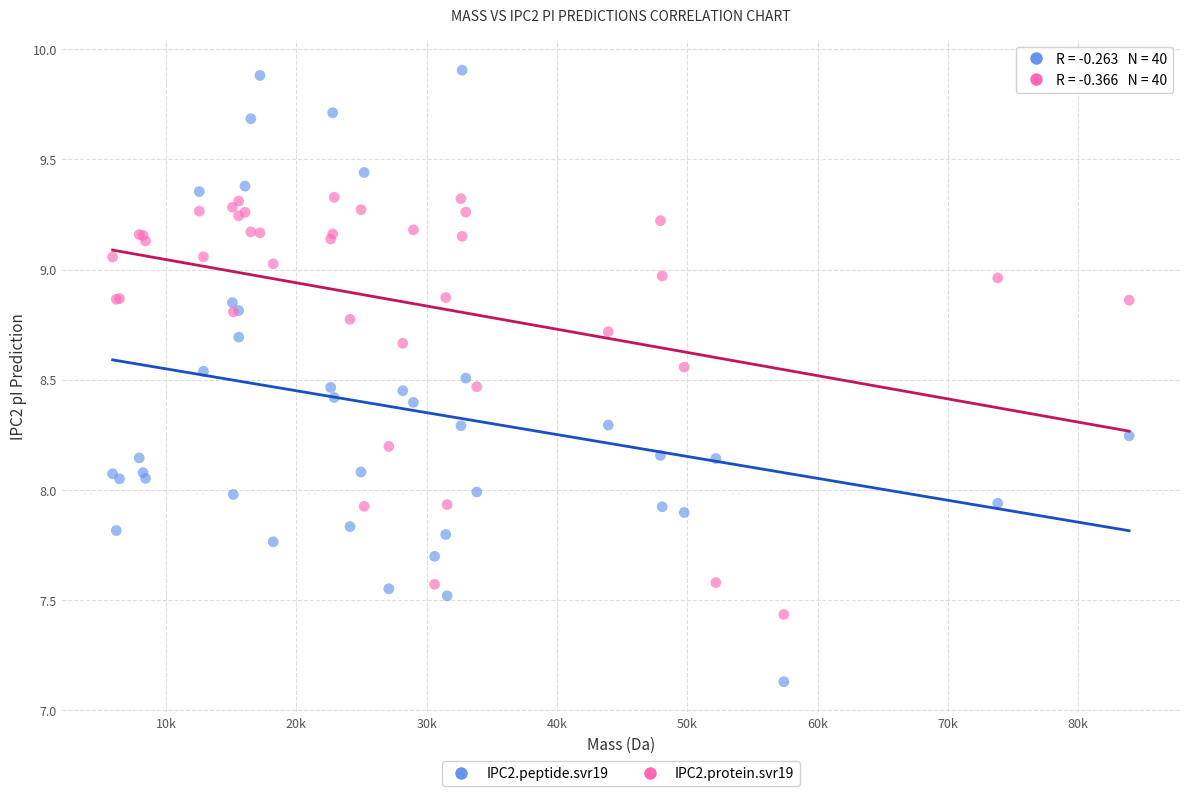

Which series has the widest spread of Y values?

IPC2.peptide.svr19